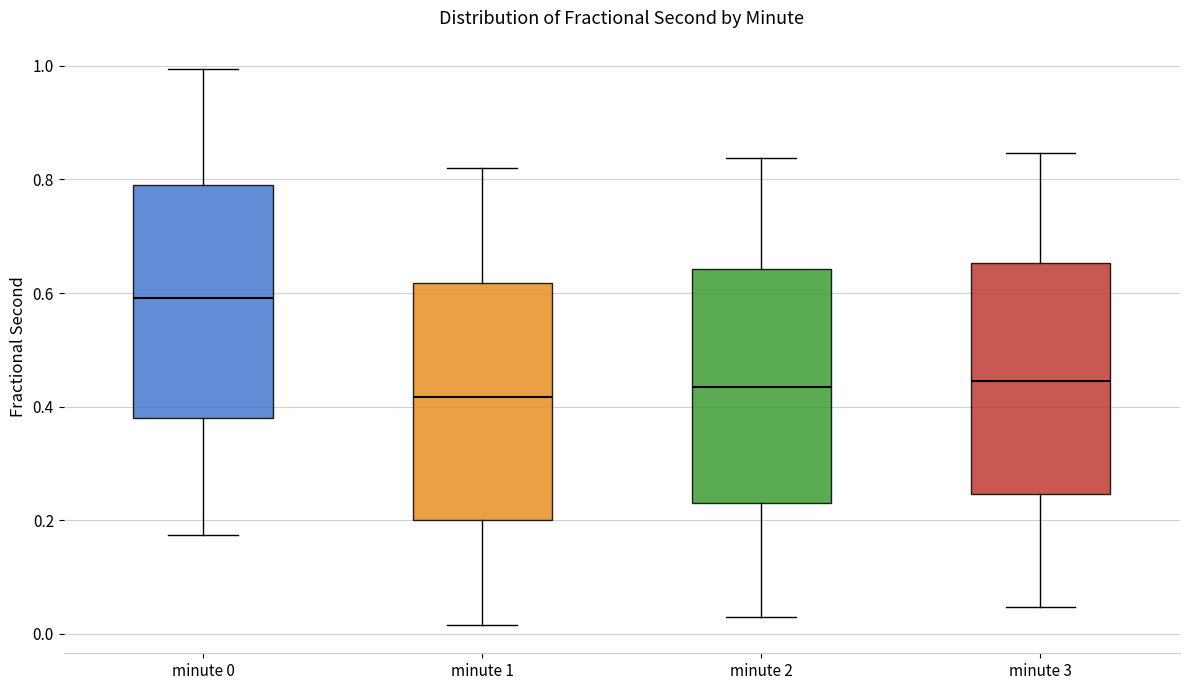

Reading left to right, transcribe this box plot: for each box, give where its median line is, the range the box spans, and where its two whiskers end, as read against the y-axis. The values are not printed on the chart, so give them approximately, as read against the axis.

minute 0: median 0.60, box 0.38 to 0.78, whiskers 0.18 to 1.00
minute 1: median 0.42, box 0.20 to 0.62, whiskers 0.02 to 0.82
minute 2: median 0.44, box 0.22 to 0.64, whiskers 0.02 to 0.84
minute 3: median 0.44, box 0.24 to 0.66, whiskers 0.04 to 0.84